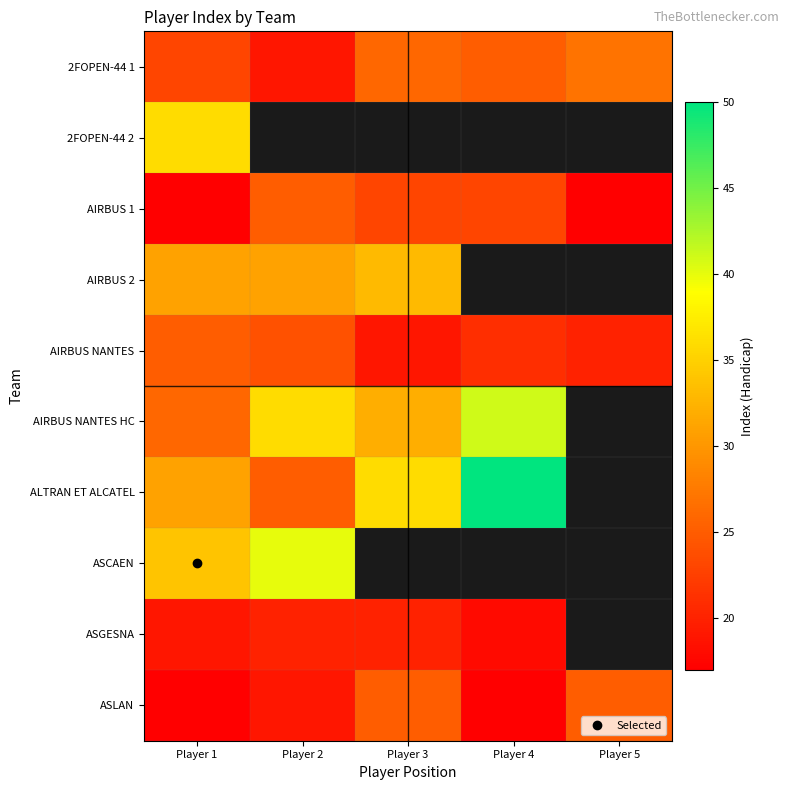

Between Player 1 and Player 3, which series saw the biggest shift?

ASLAN